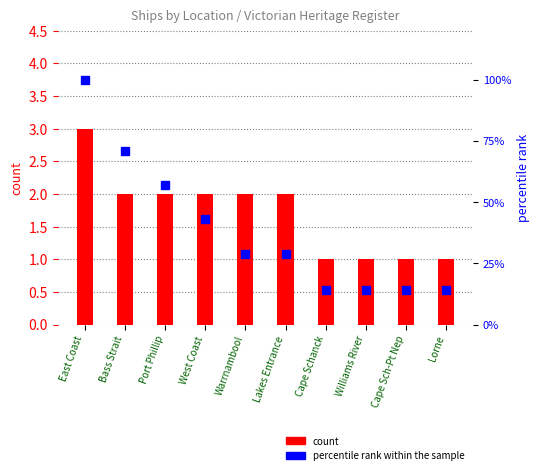

How many data points in count are above 2?

1